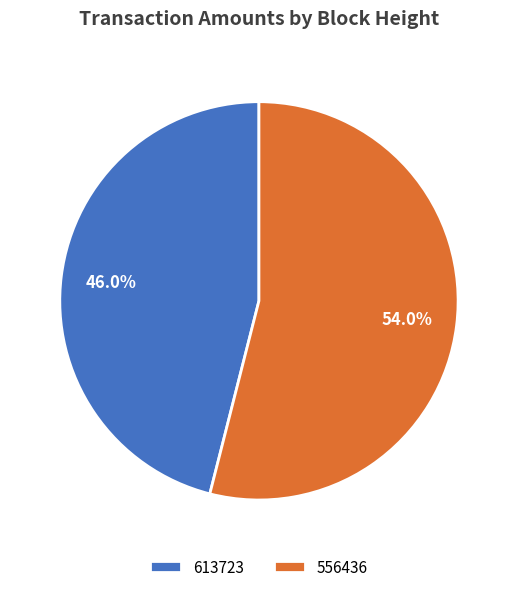

To the nearest percent, what is the difference between the largest and smallest slice percentages?

8%